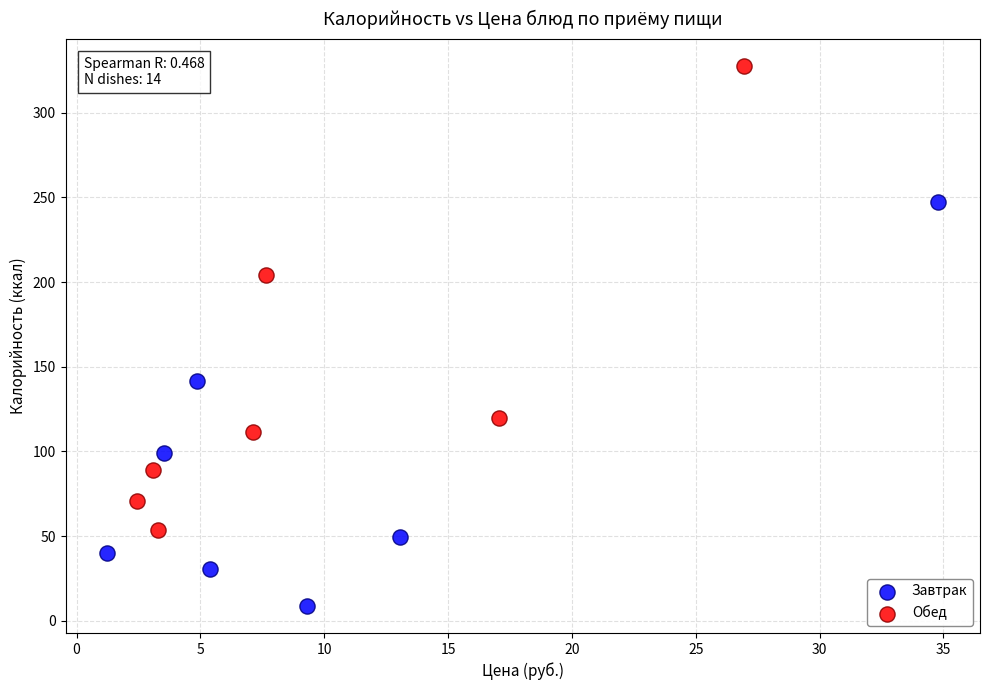

Which series reaches the maximum Y coordinate?

Обед